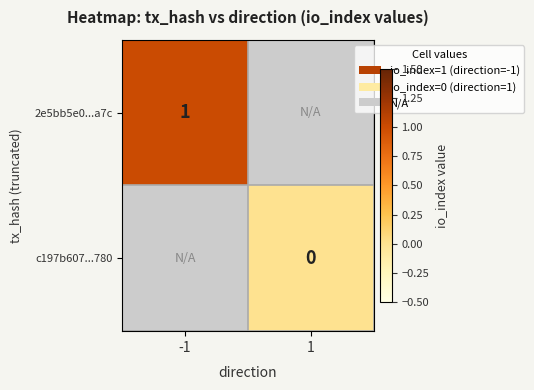

Rank the series at -1 from lowest to highest value.

2e5bb5e0...a7c, c197b607...780